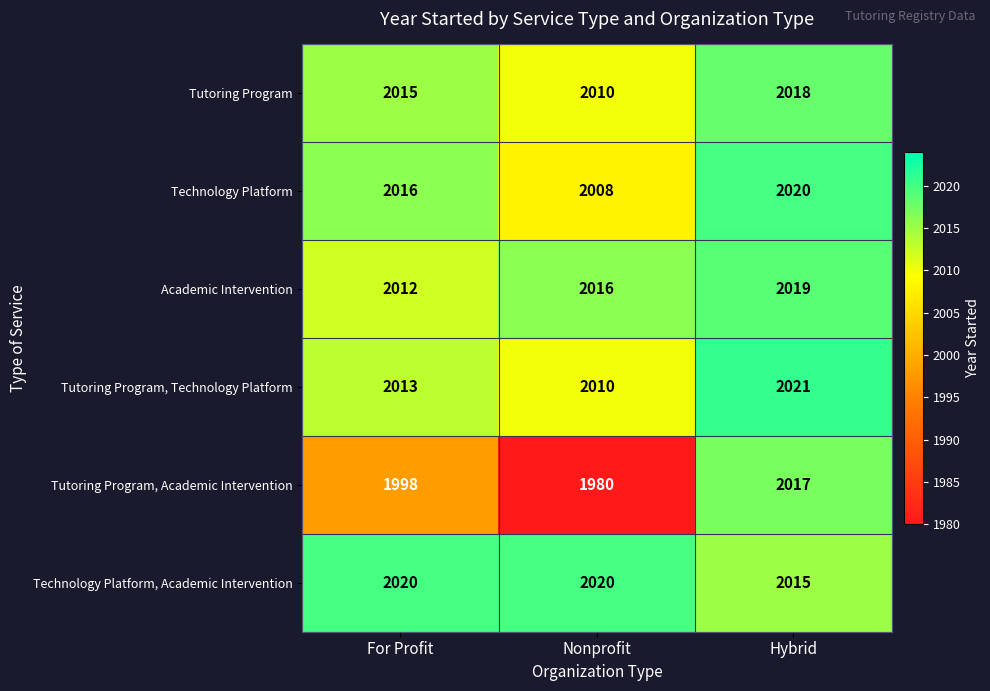

At which category does the chart reach its peak across all series?

Hybrid